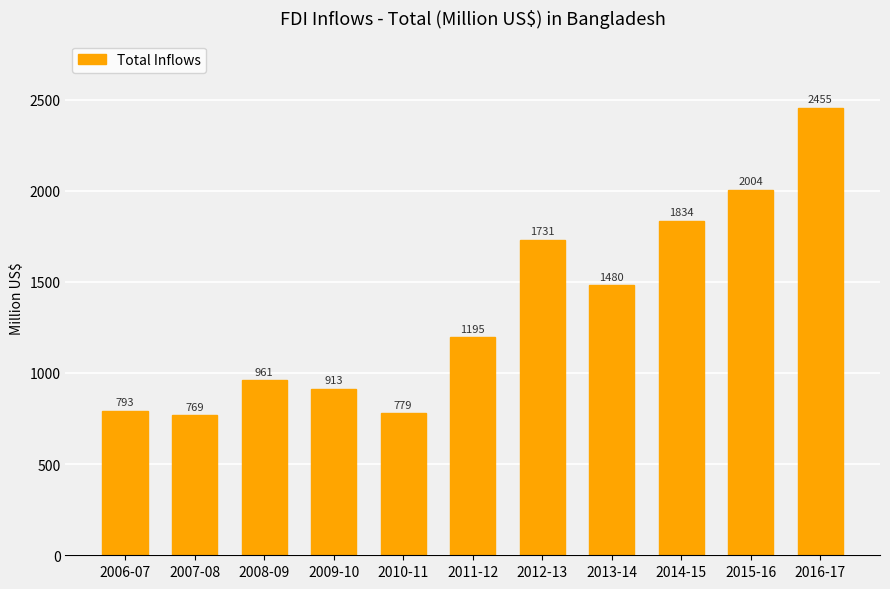

Count the number of categories in the chart.

11